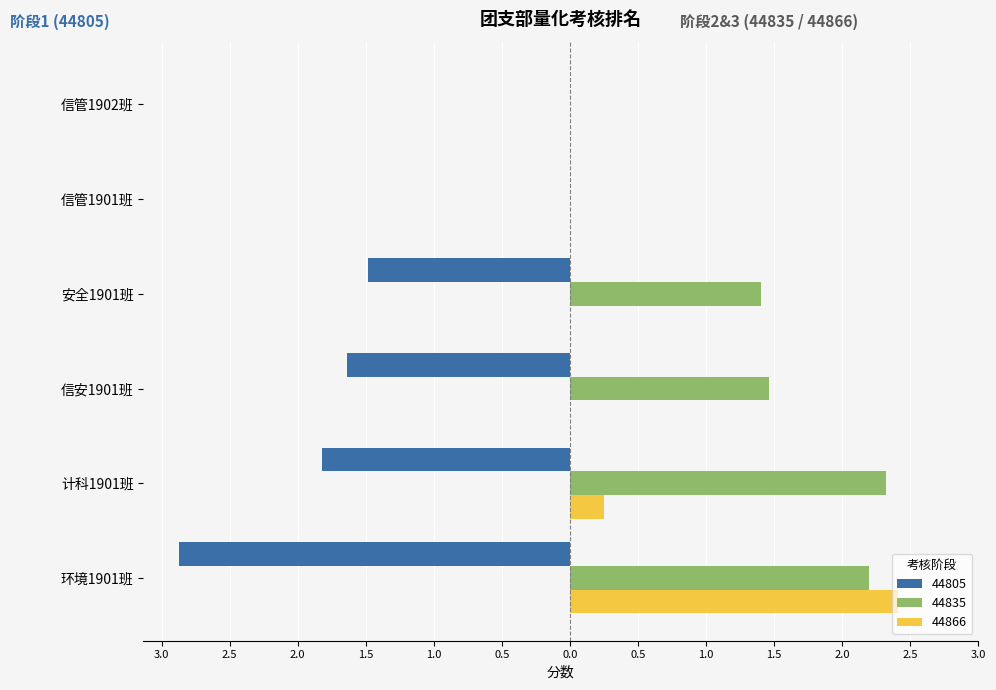

Rank the series at 信安1901班 from lowest to highest value.

44805, 44866, 44835